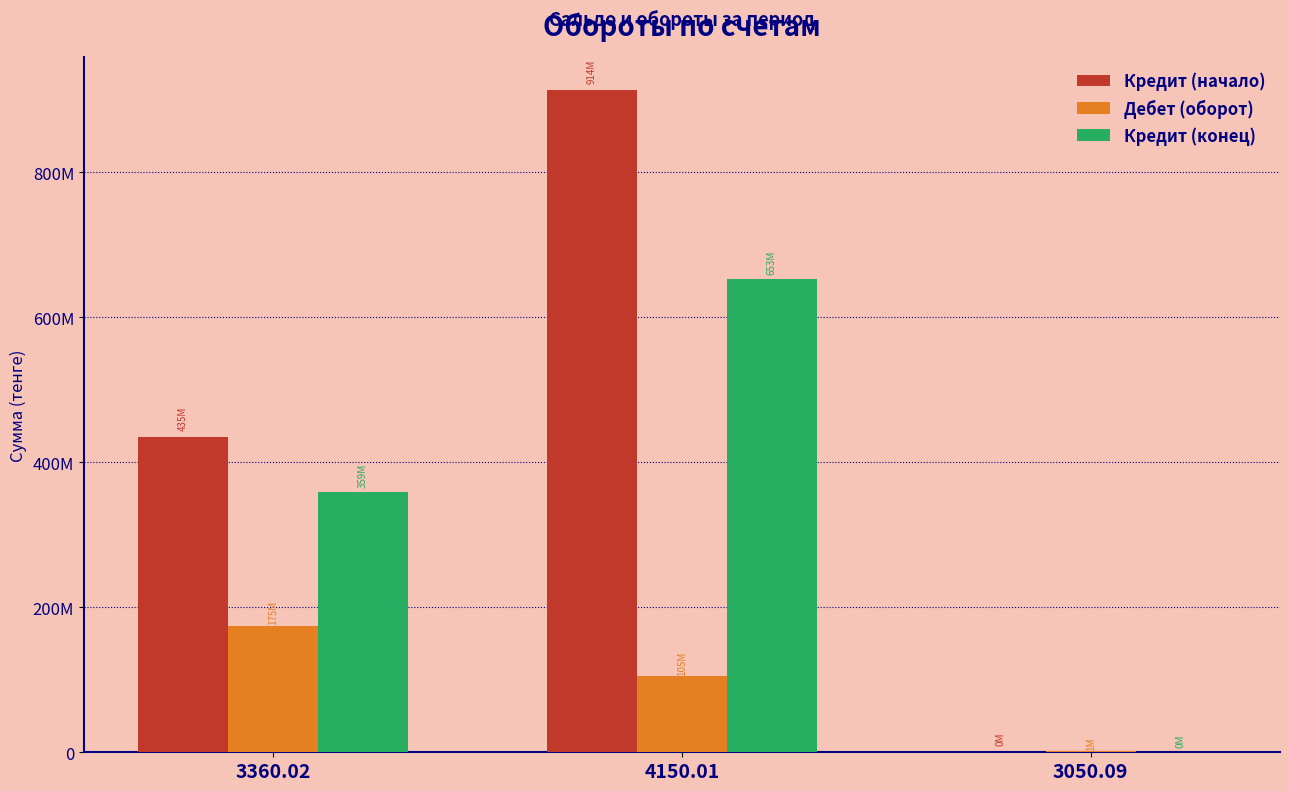

At which category is the sum across all series the highest?

4150.01